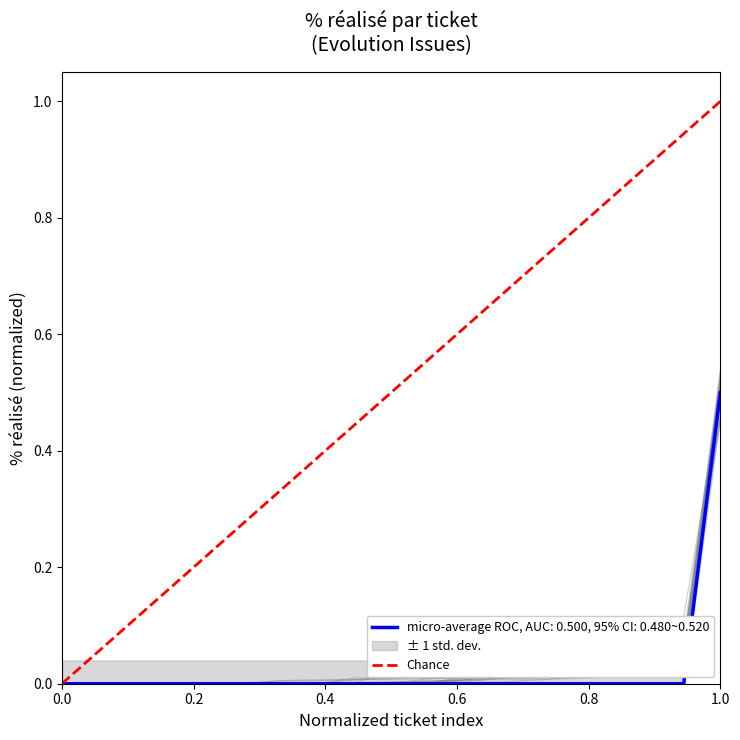

The micro-average ROC, AUC: 0.500, 95% CI: 0.480~0.520 series shows 0.0 at 0.0. True or false?

True